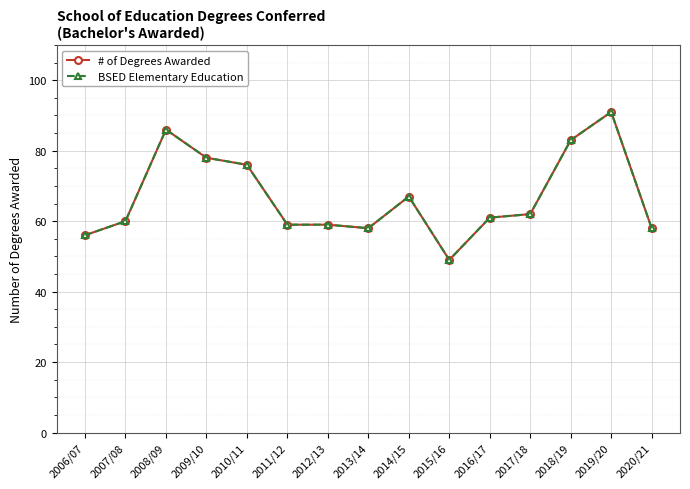

Is this an area chart (filled region under the line)?

No